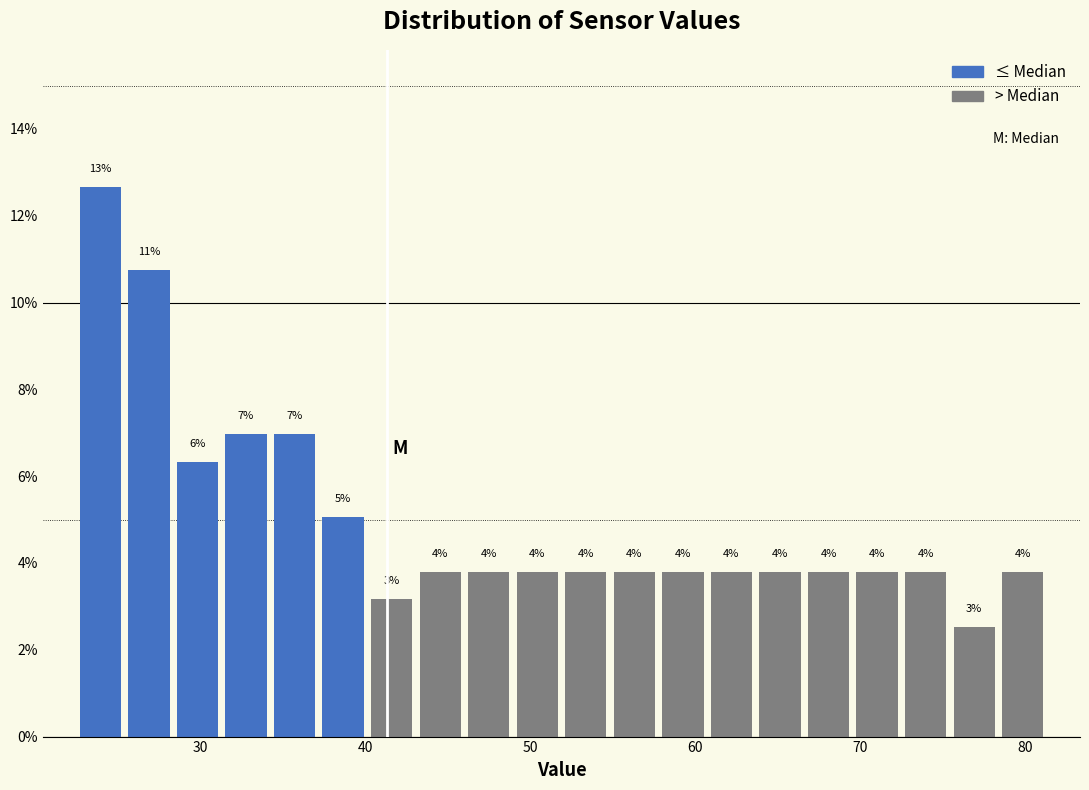

Around what value on the x-axis is the tallest bar? Give the approximate position of its centre, as read against the axis.

24